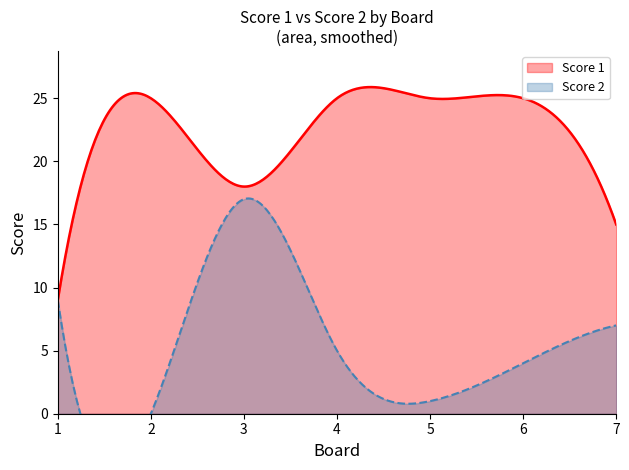

Read the Score 1 value at 4, to the nearest 5.

25